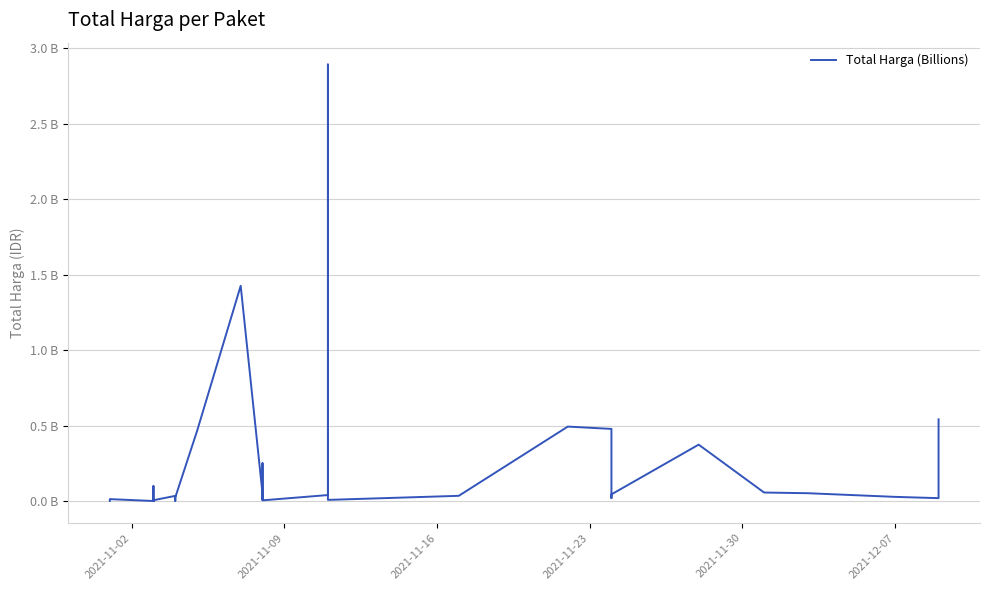

What is the difference between the maximum and minimum values?

2.9